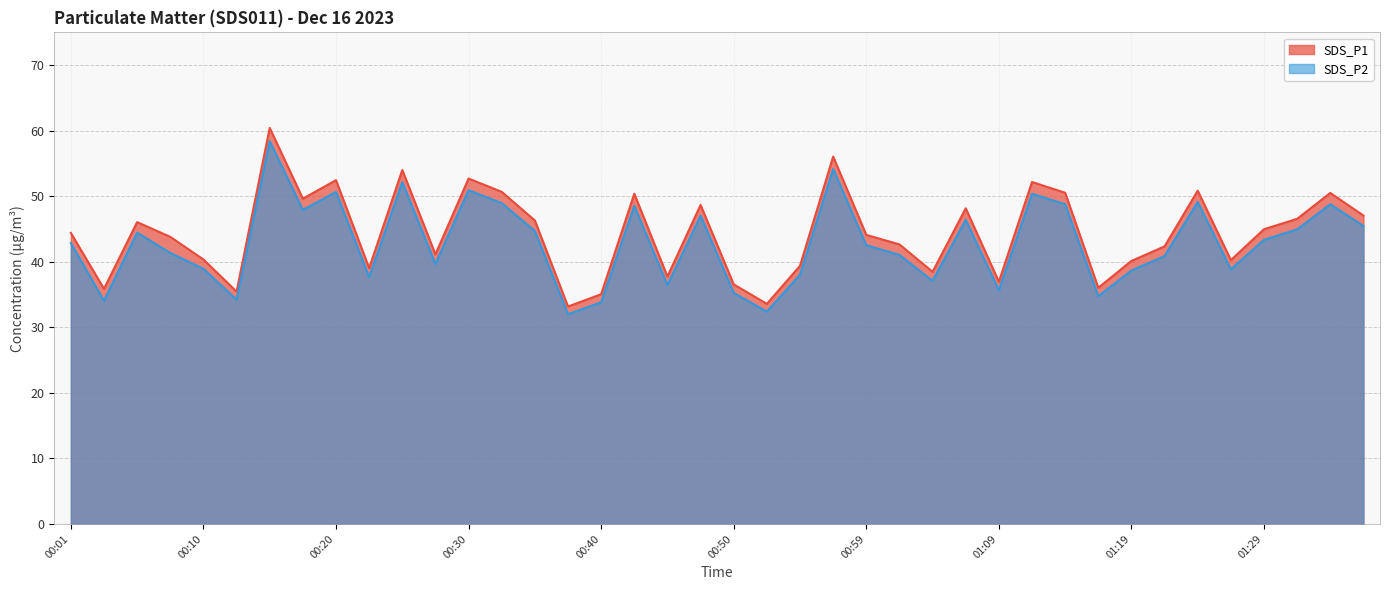

At how many categories does at least one series exceed 38?

31